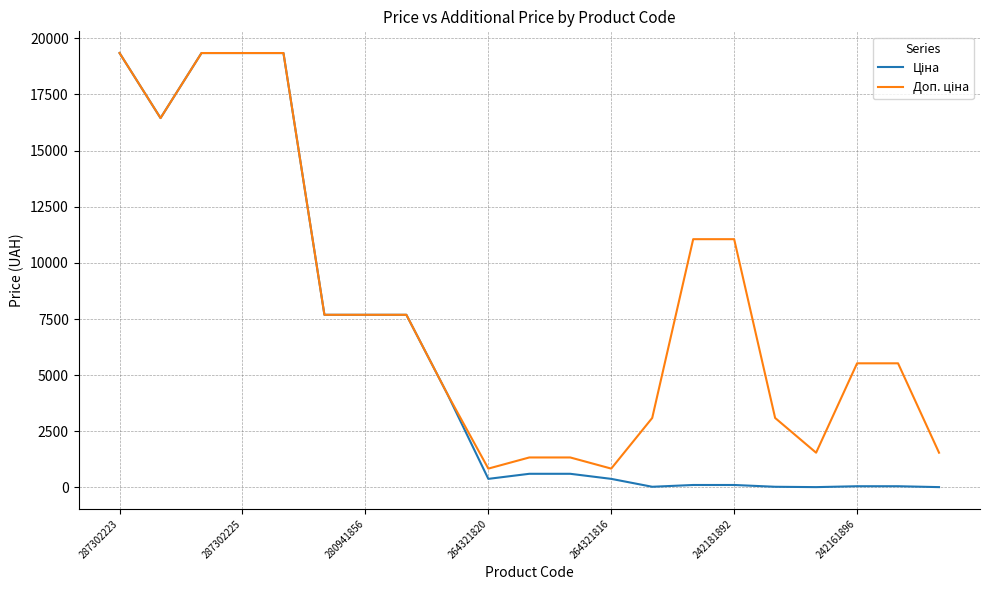

What is the maximum value shown in the chart?

19343.1